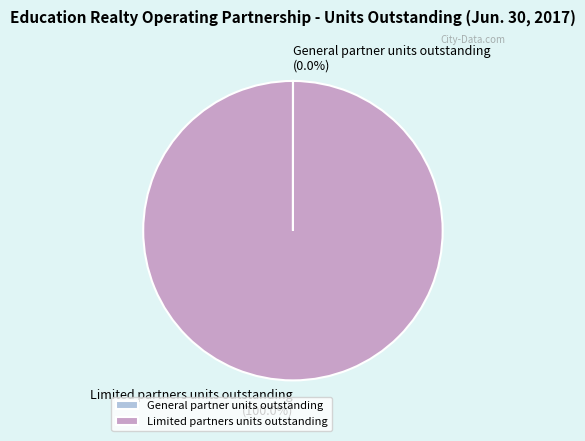

Which slice represents more than half of the pie?

Limited partners units outstanding